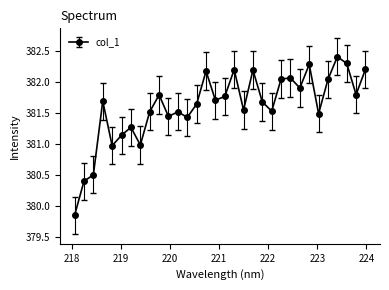

How many lines are shown in the chart?

1